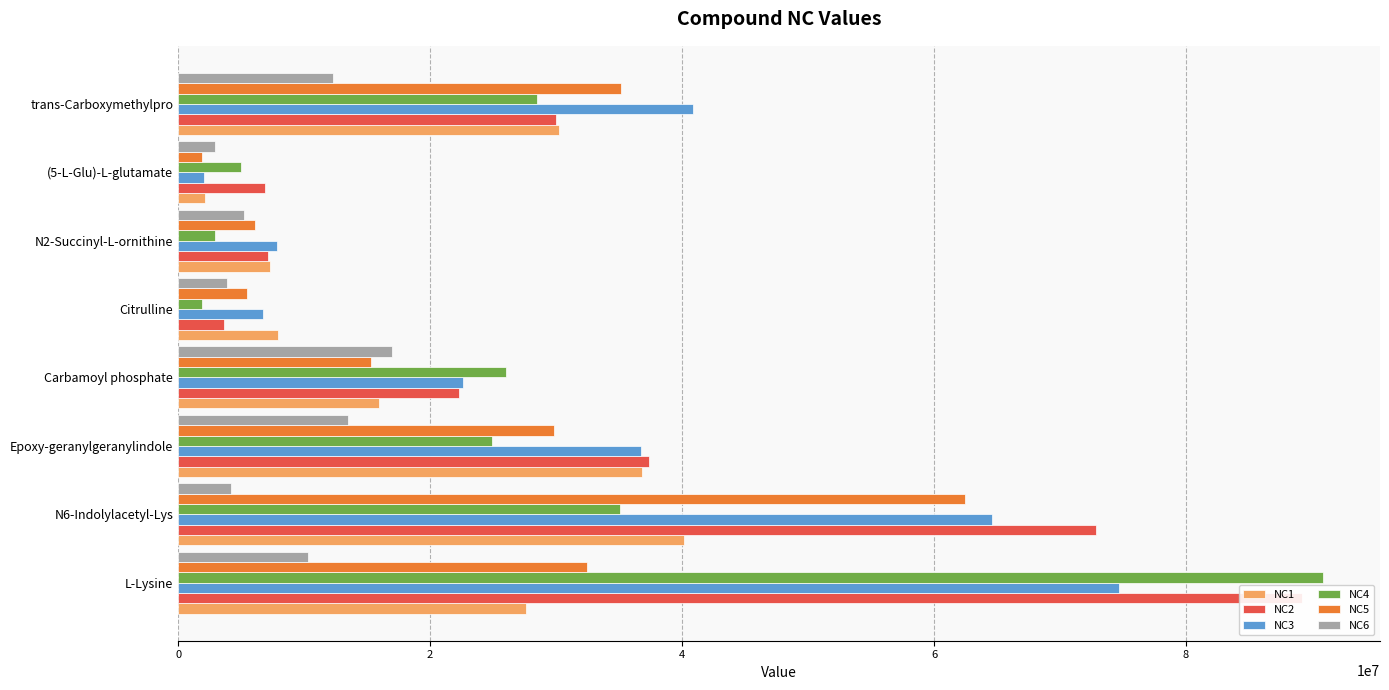

Are the bars grouped side by side (vs. stacked)?

Yes